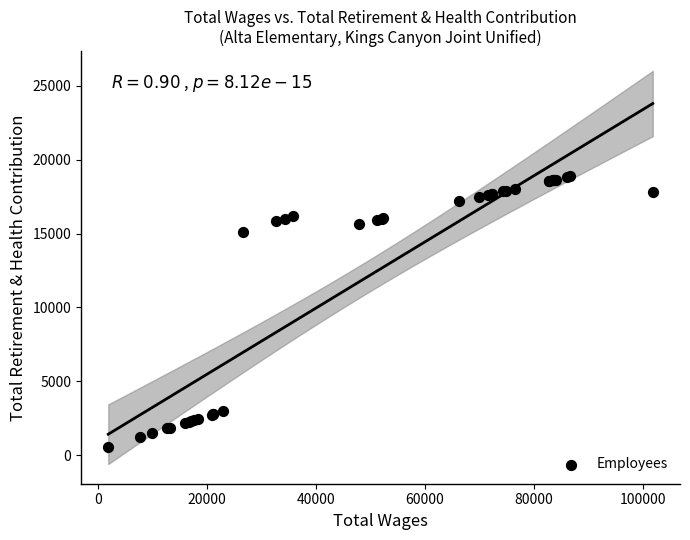

What Y value in the scatter plot is closest to 9719?

15117